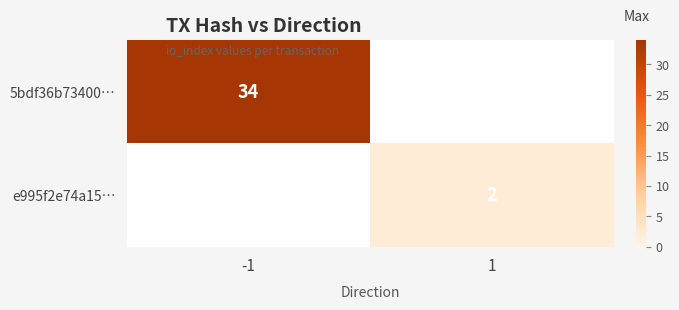

The value of e995f2e74a15… at 1 is 3. True or false?

False